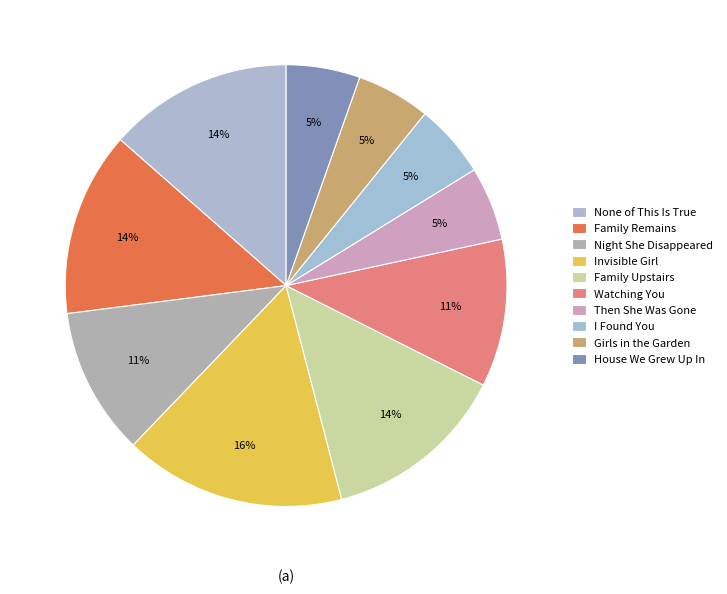

Is it true that Invisible Girl is 30% of the pie?

False